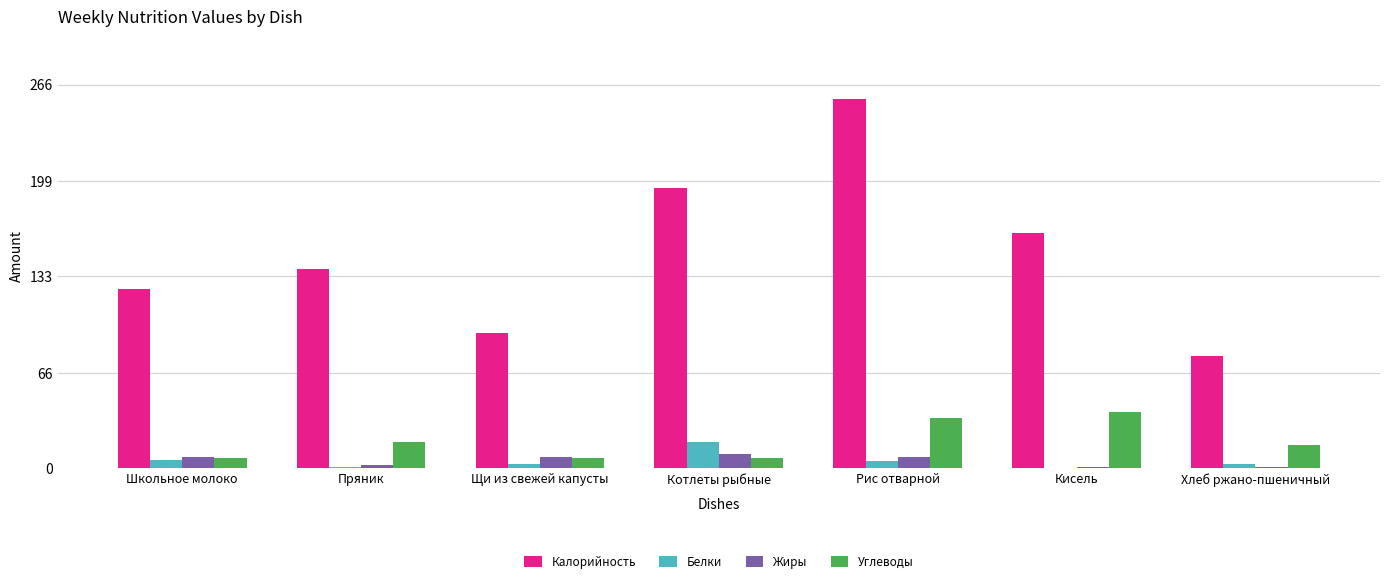

Between Котлеты рыбные and Рис отварной, which series saw the biggest shift?

Калорийность